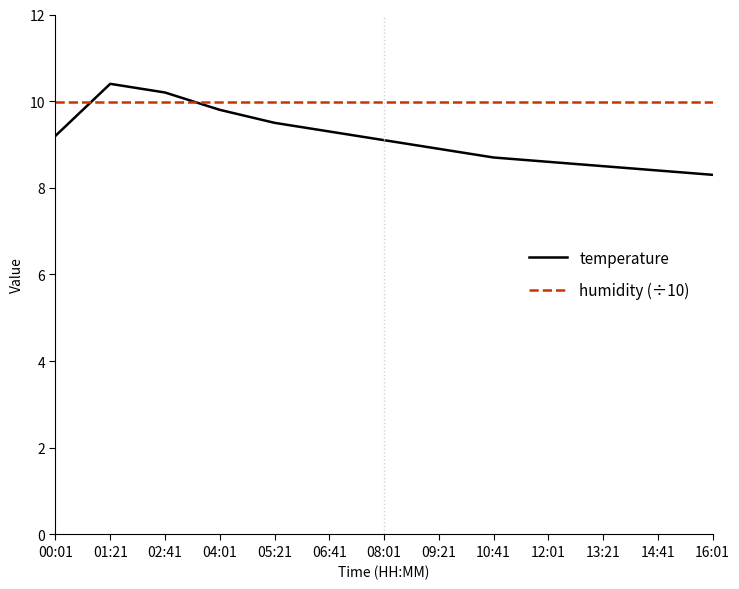

Rank the series by their average value, from highest to lowest.

humidity (÷10), temperature